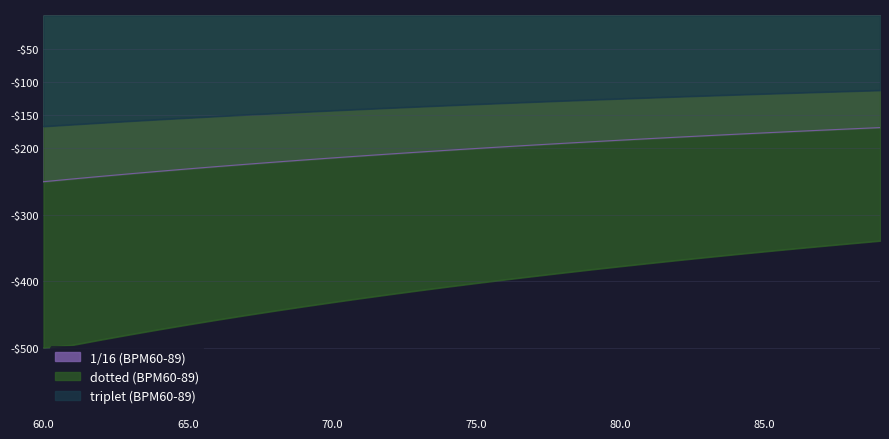

What is the average value of the triplet (BPM60-89) series?

-136.1